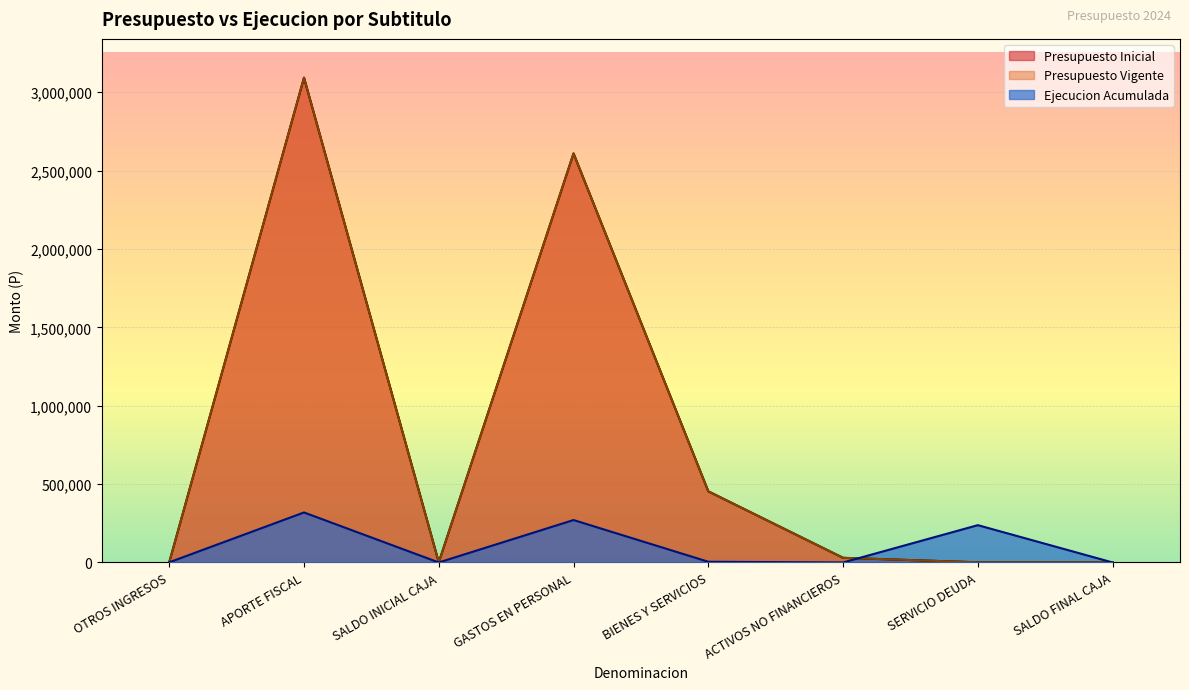

Which series changed the most between SALDO INICIAL CAJA and SERVICIO DEUDA?

Ejecucion Acumulada